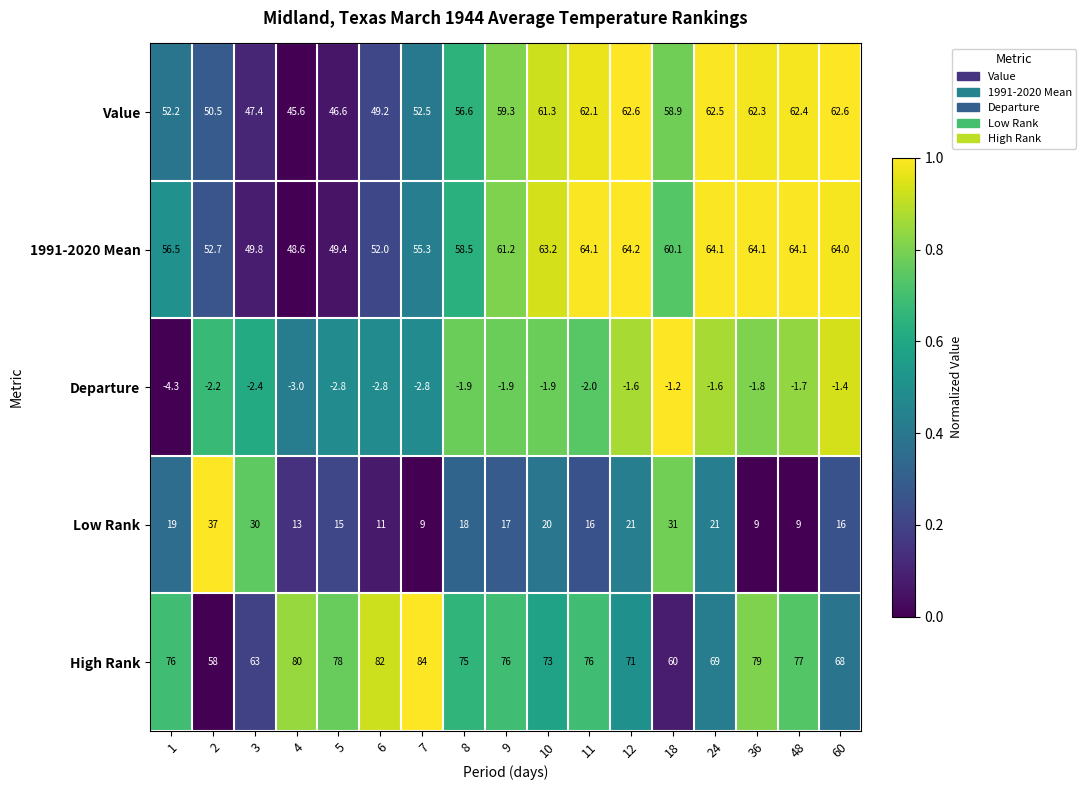

Between 7 and 36, which series saw the biggest shift?

Value